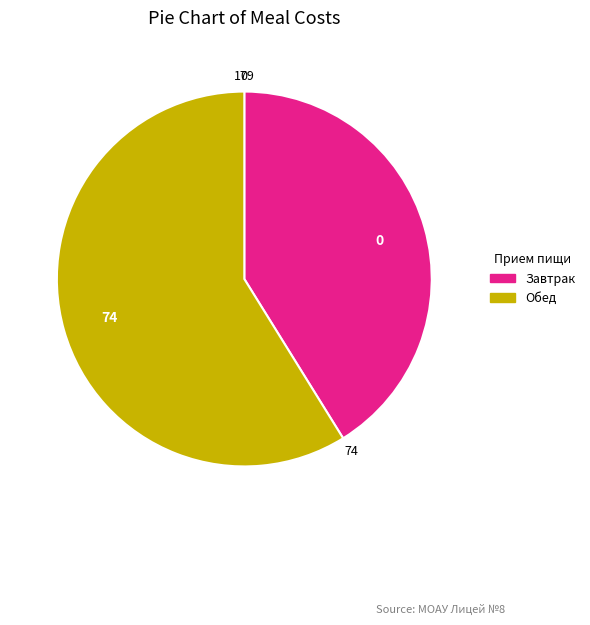

Which slice represents more than half of the pie?

Обед